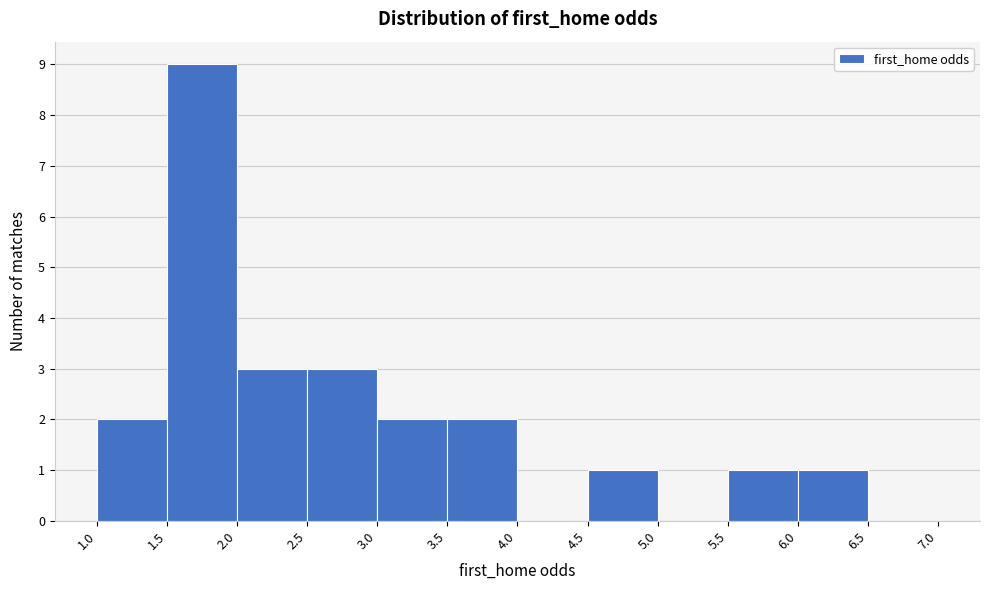

Which range on the x-axis has the tallest bar?

1.5 to 2.0